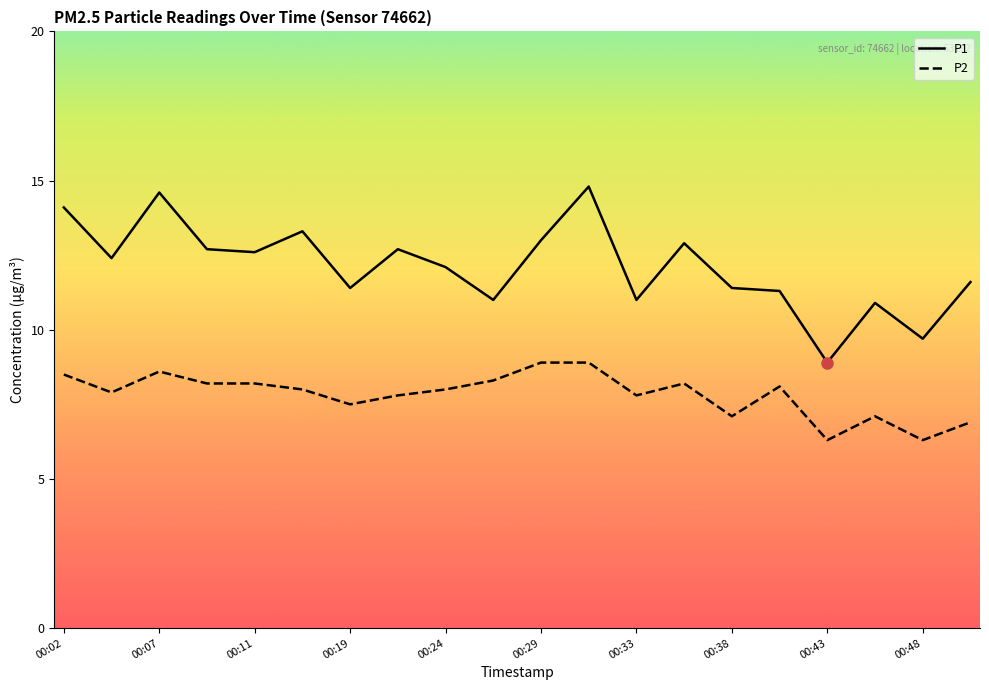

At which category does P2 reach its first local peak?

00:07